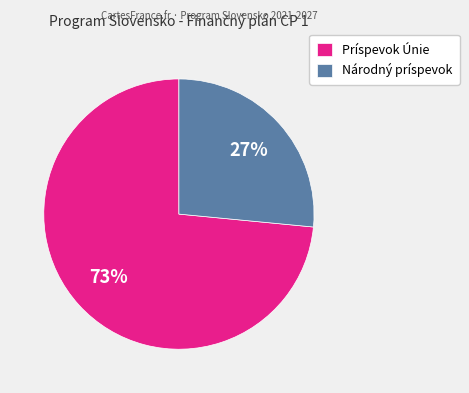

Is there any slice that represents more than half of the pie?

Yes